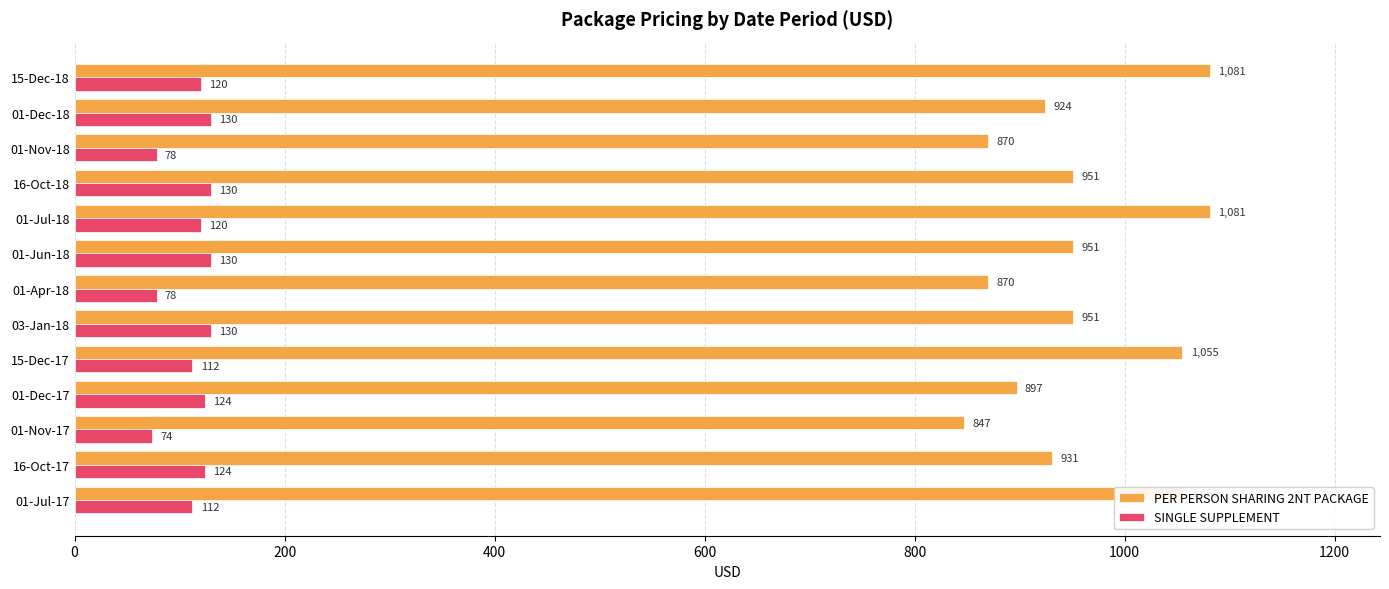

What is the sum of the SINGLE SUPPLEMENT values at 15-Dec-18 and 01-Dec-17?

244